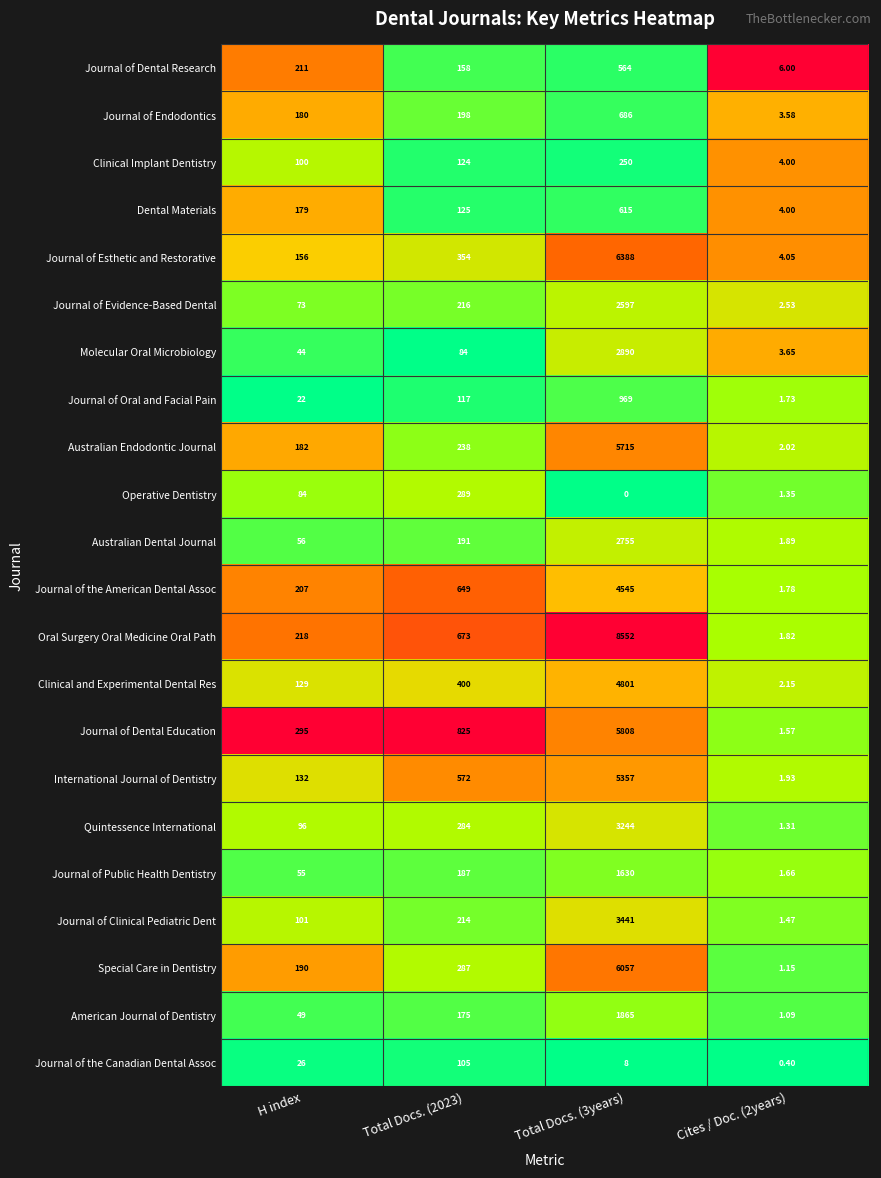

Which series has the largest range (max minus min)?

Oral Surgery Oral Medicine Oral Path